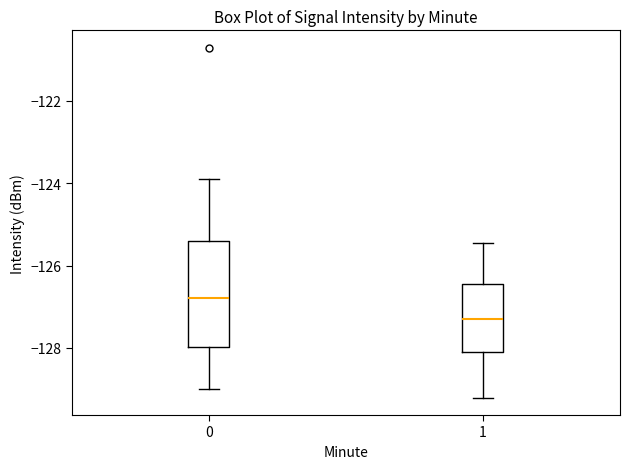

Which box is the tallest, from its lower edge to its upper edge?

0